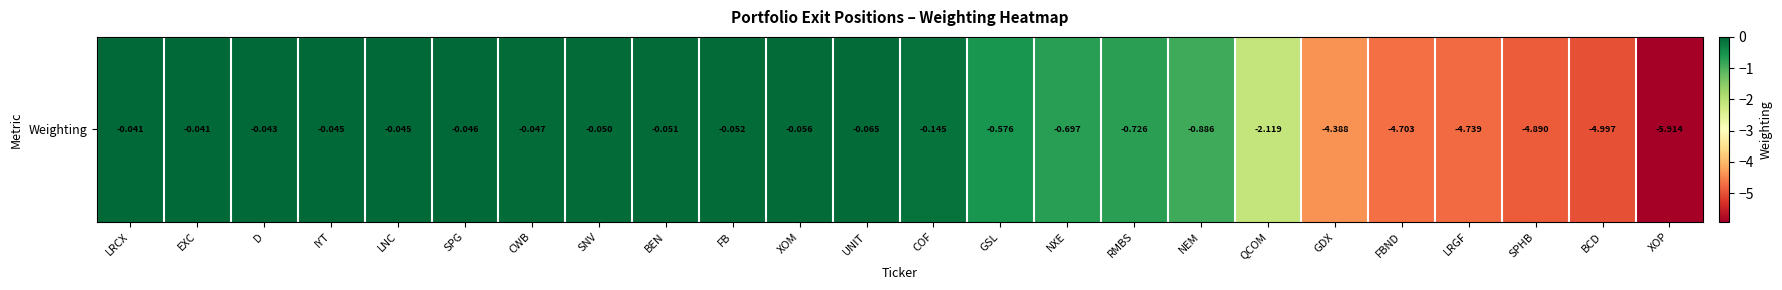

What is the minimum value shown in the chart?

-5.9